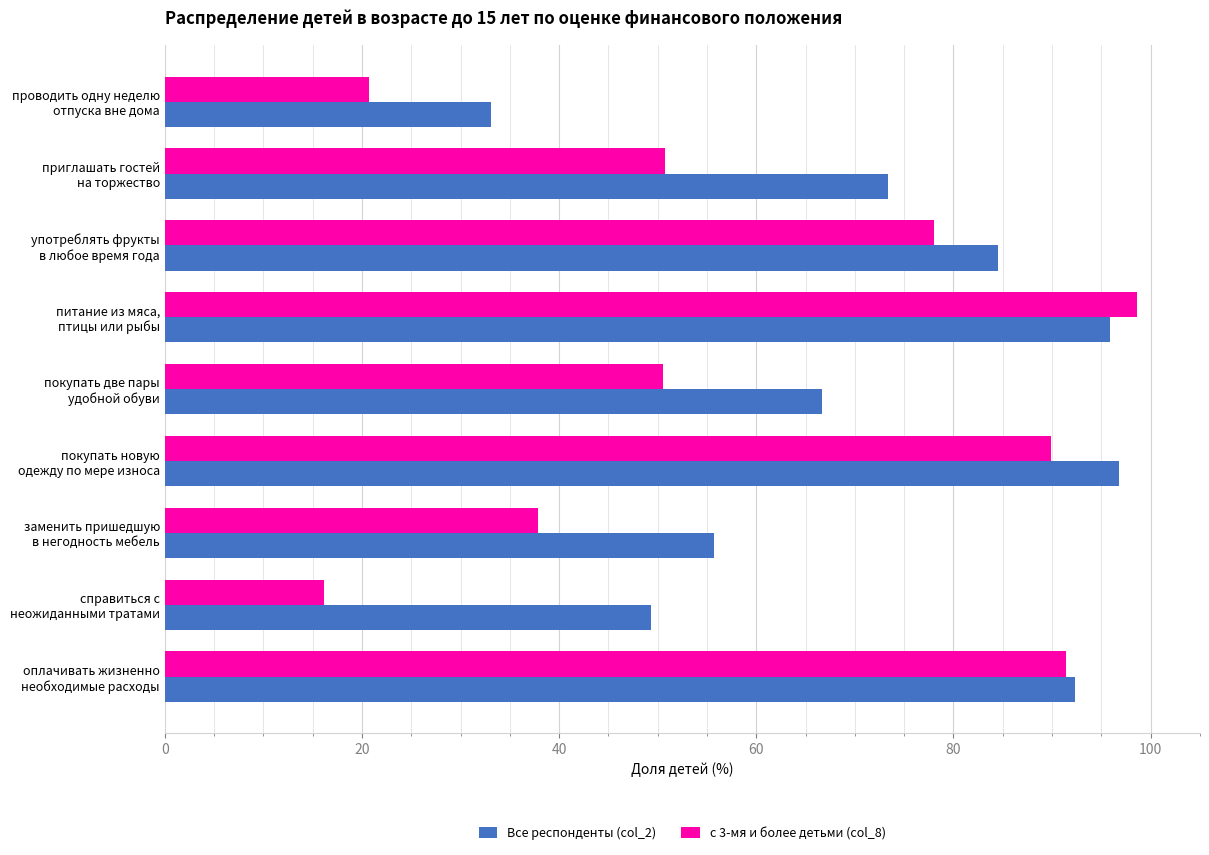

What is the sum of all Все респонденты (col_2) values?

647.8